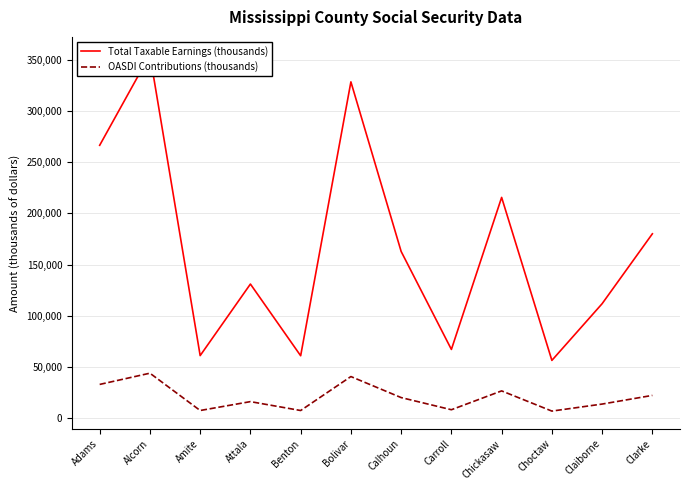

What is the value of the Total Taxable Earnings (thousands) point at the 11th from the left?

111792